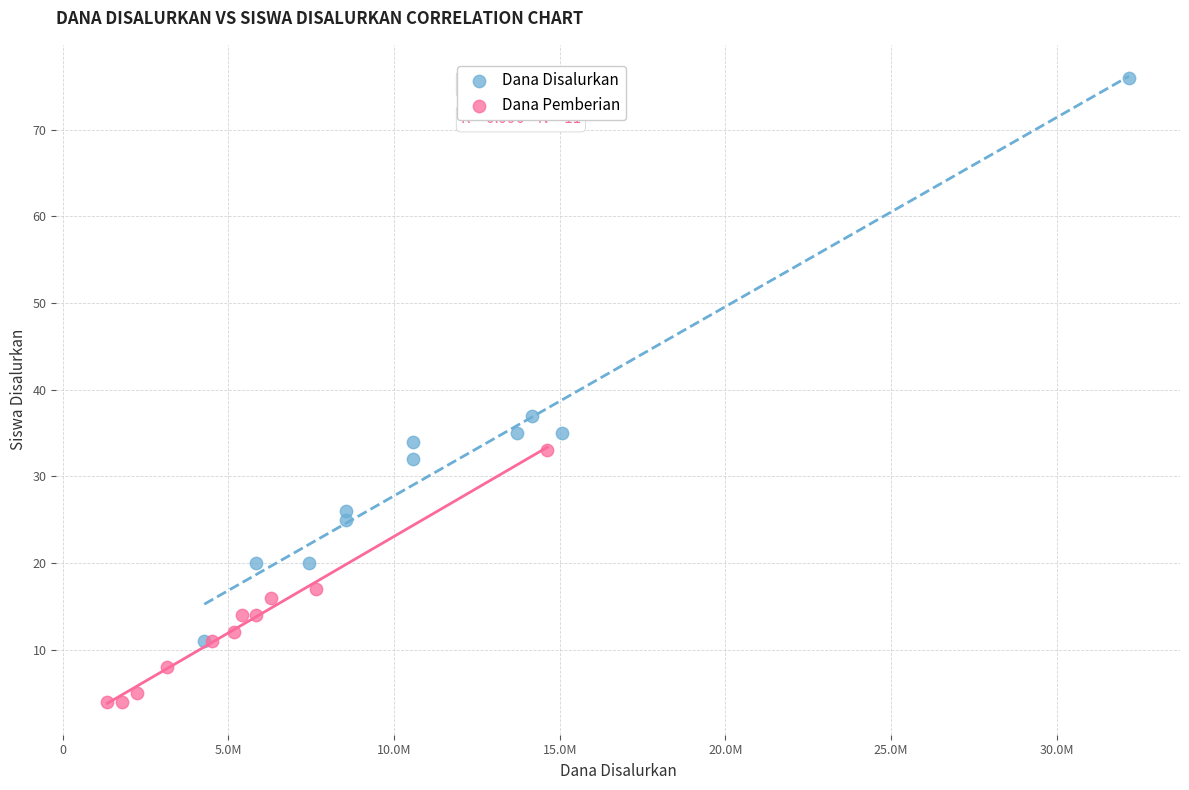

Which series contains the lowest Y value?

Dana Pemberian